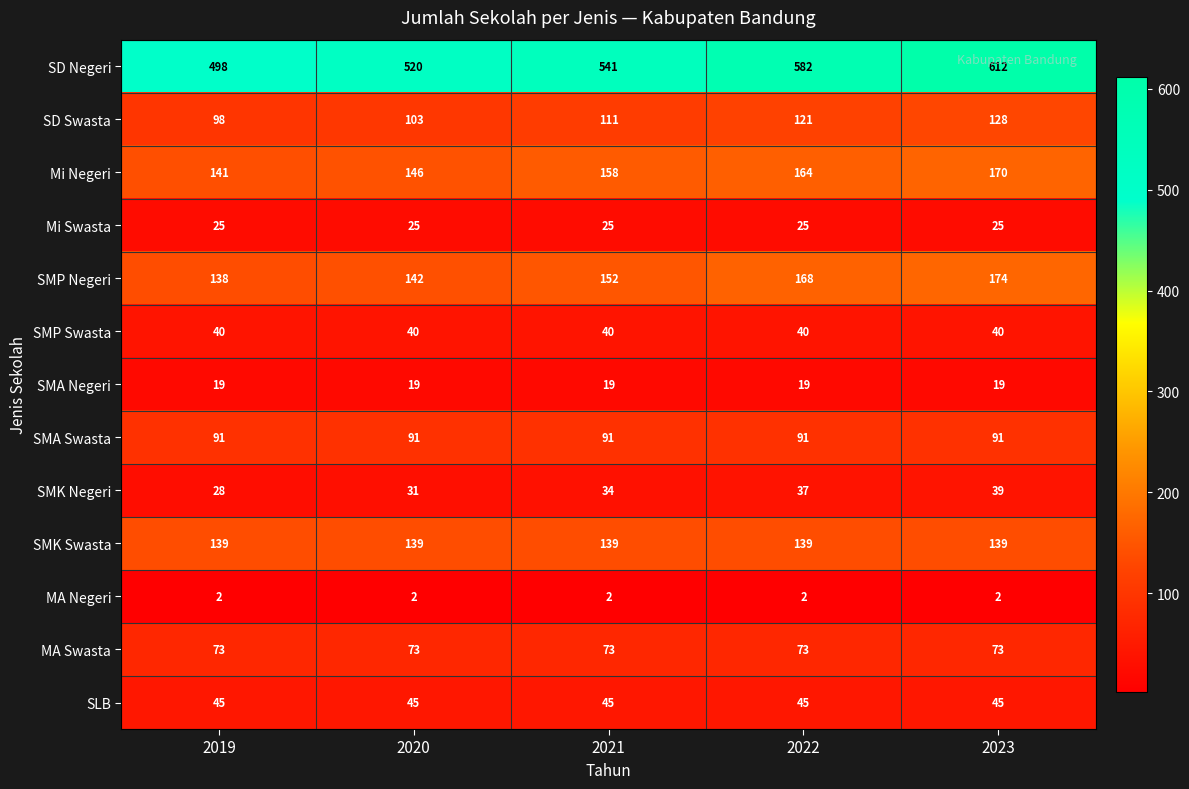

What is the spread (max minus min) of values at 2022?

580